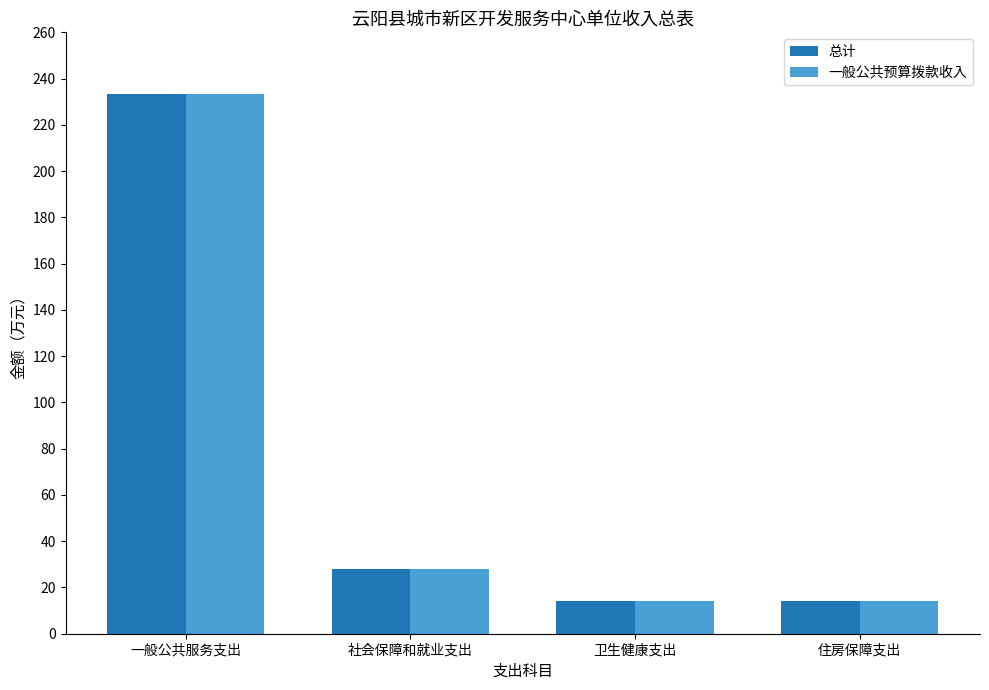

The value of 总计 at 住房保障支出 is 14.0. True or false?

True